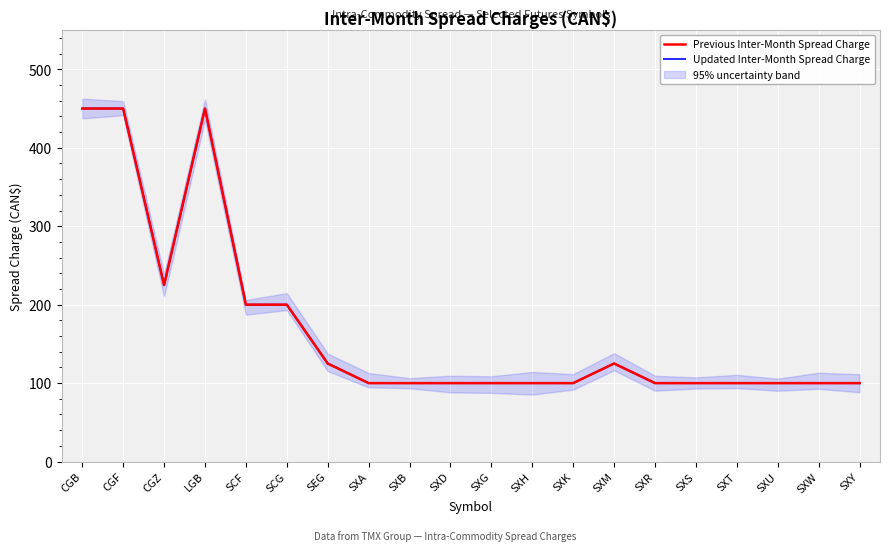

What is the label of the 11th point from the left?

SXG